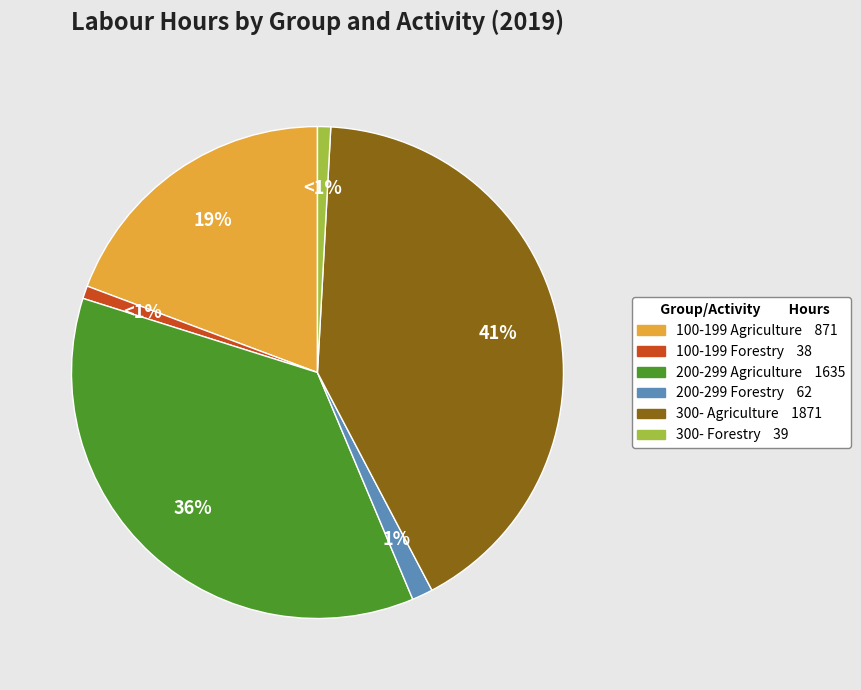

Count the number of slices in the pie.

6